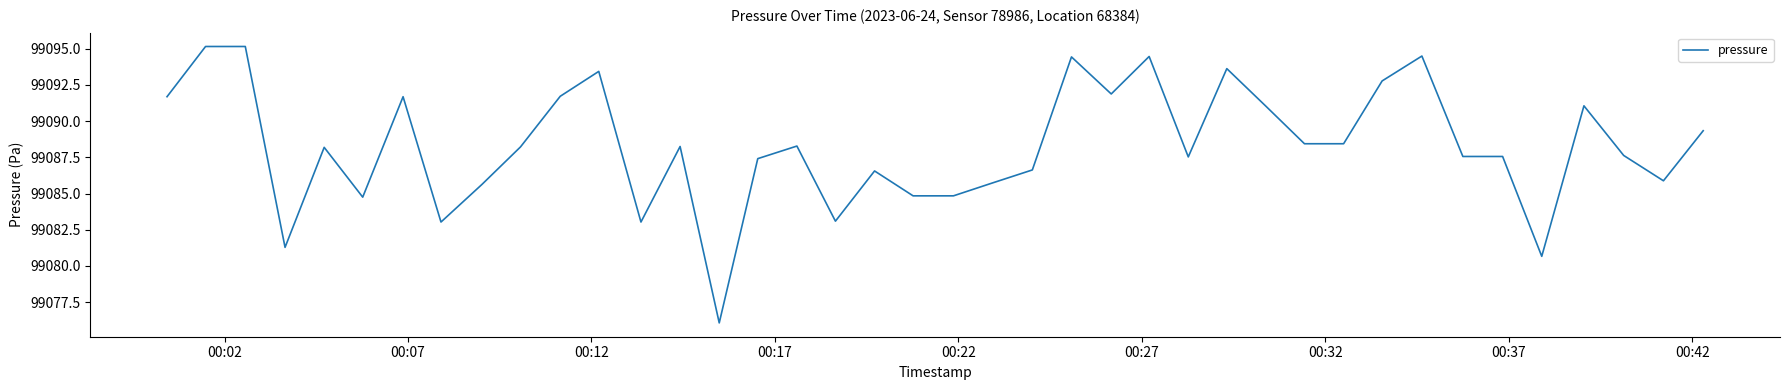

What is the minimum value shown in the chart?

99076.1